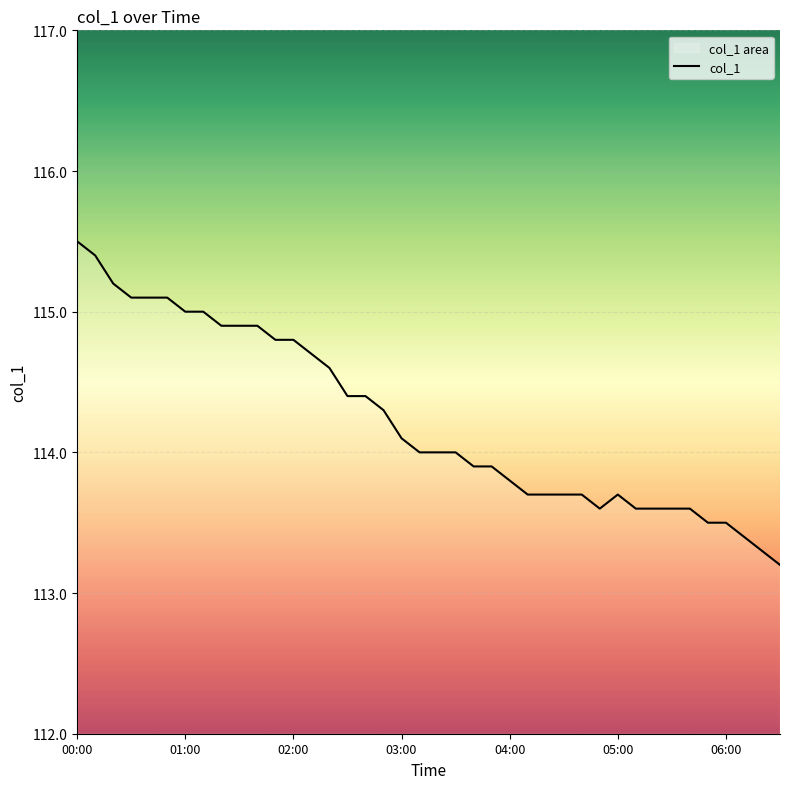

Is it true that the value at 02:00 is 114.8?

True